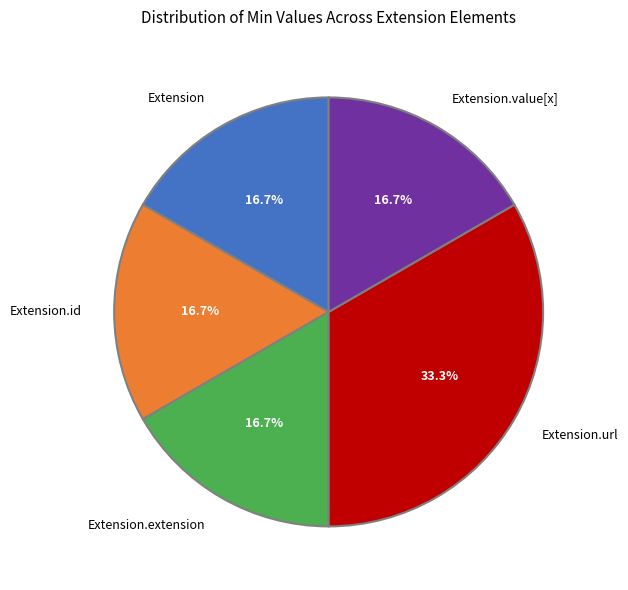

Is Extension.value[x] the majority of the pie?

No